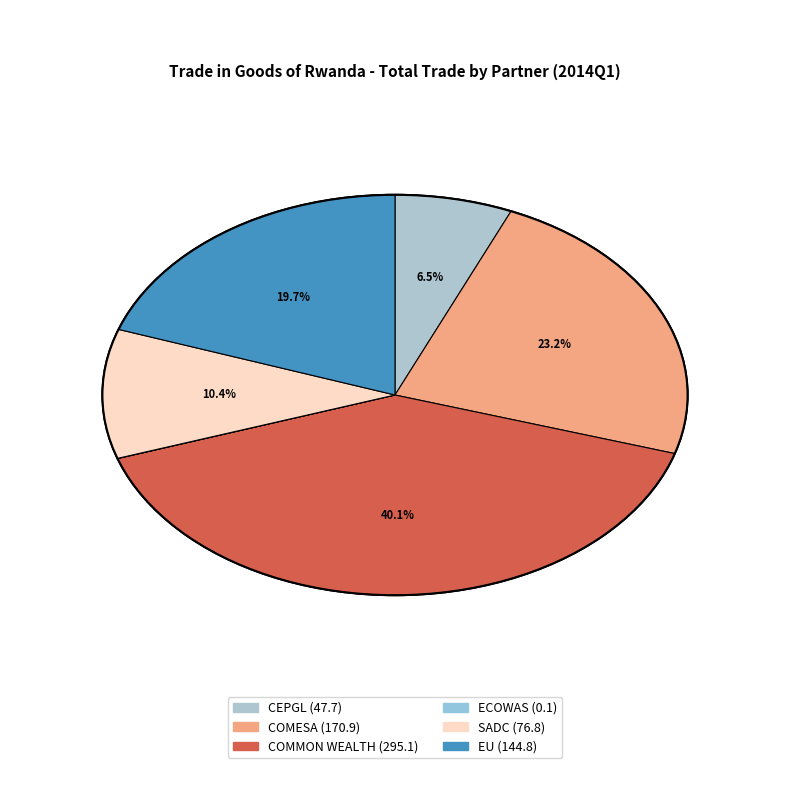

Is it true that EU is 20% of the pie?

True